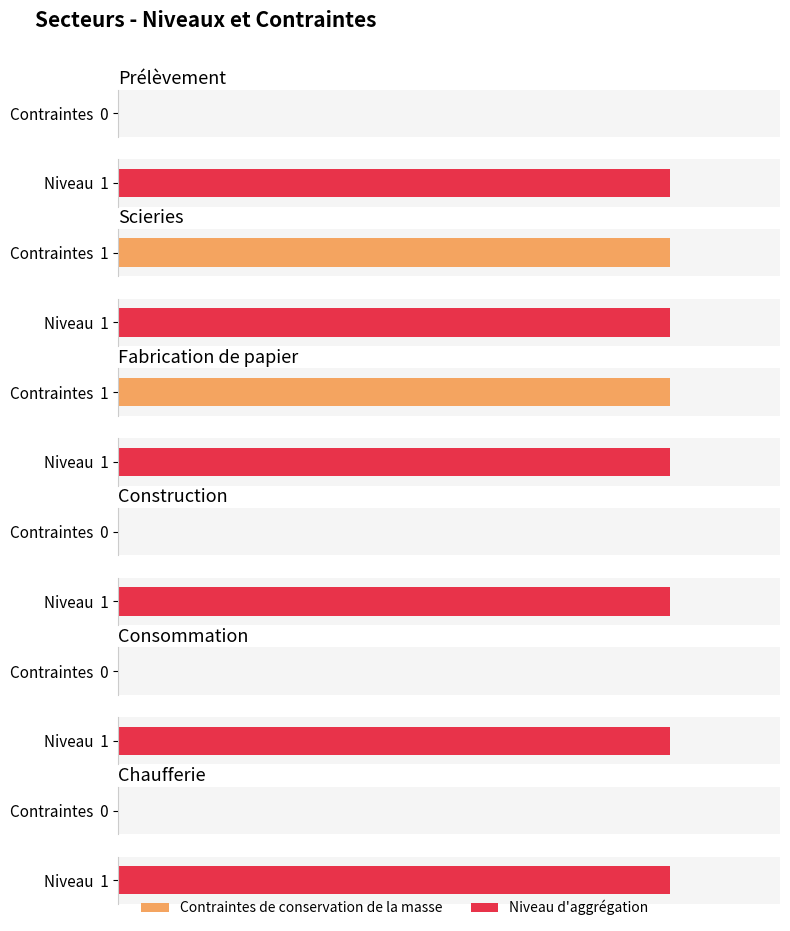

How many groups of bars are there?

6